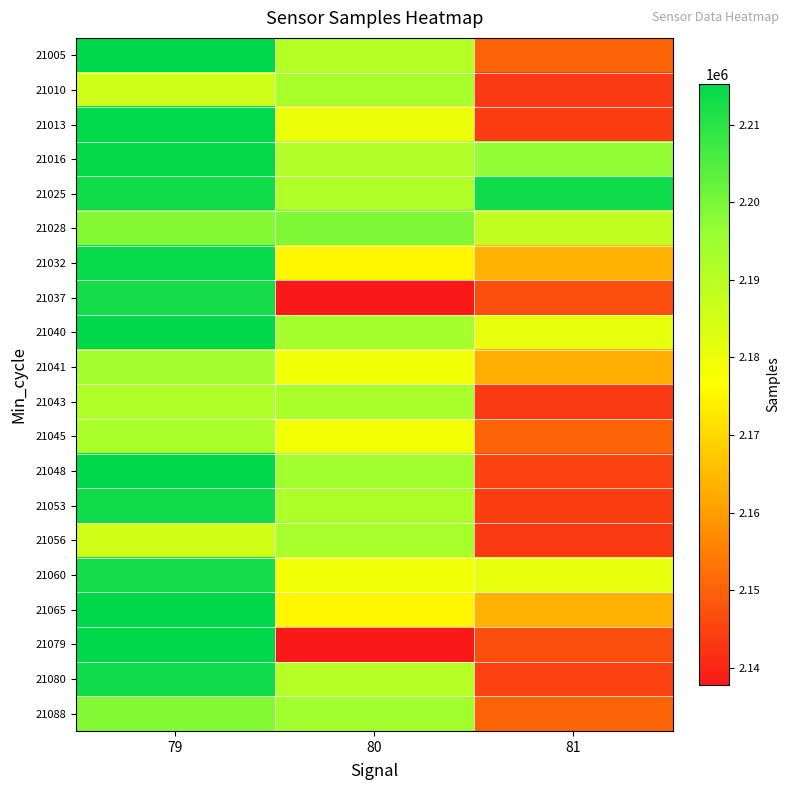

Rank the series at 80 from highest to lowest value.

21028, 21048, 21088, 21040, 21056, 21010, 21043, 21053, 21025, 21016, 21005, 21080, 21013, 21041, 21060, 21045, 21032, 21065, 21037, 21079